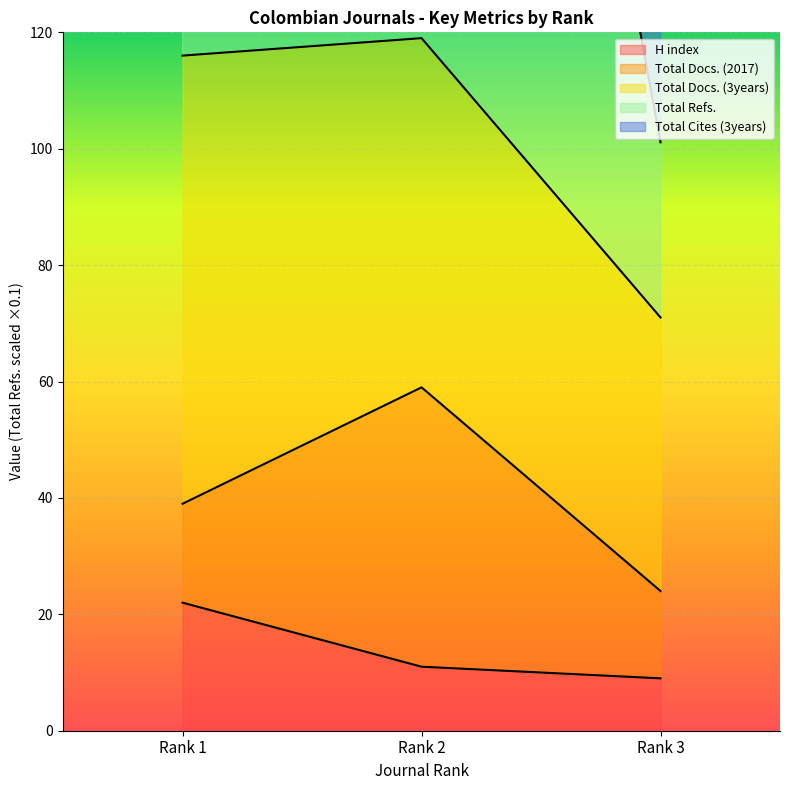

The H index series shows 2 at Rank 3. True or false?

False